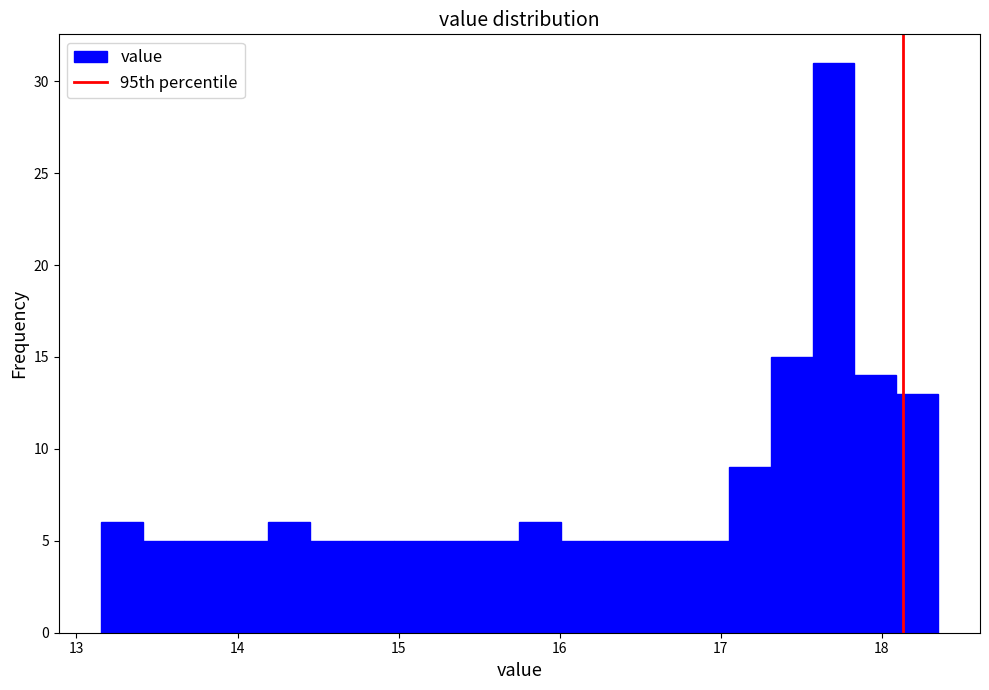

Around what value on the x-axis is the tallest bar? Give the approximate position of its centre, as read against the axis.

17.7